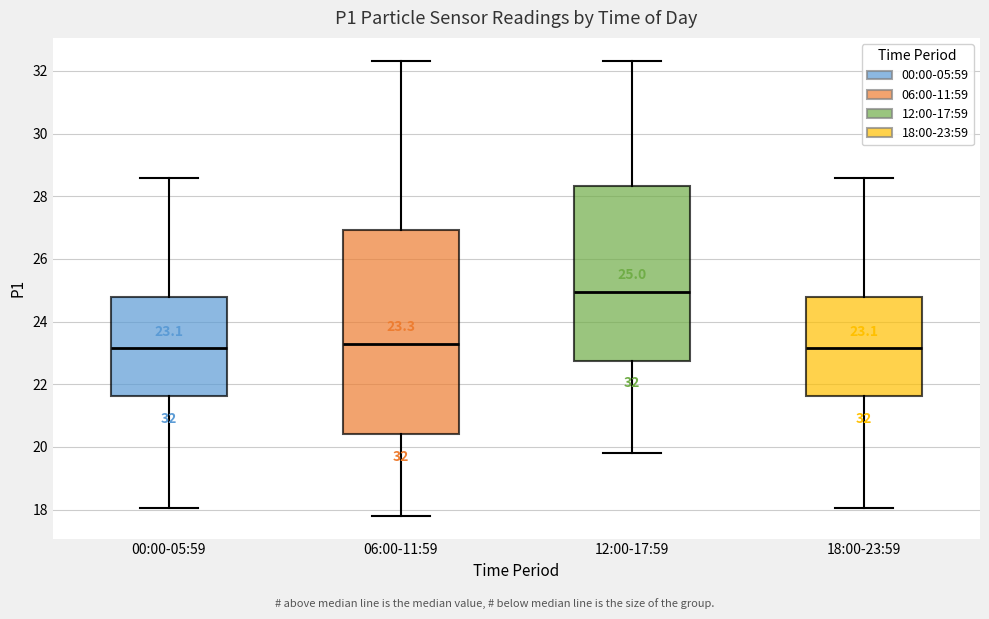

Comparing the boxes themselves (not the whiskers), which one is the tallest?

06:00-11:59